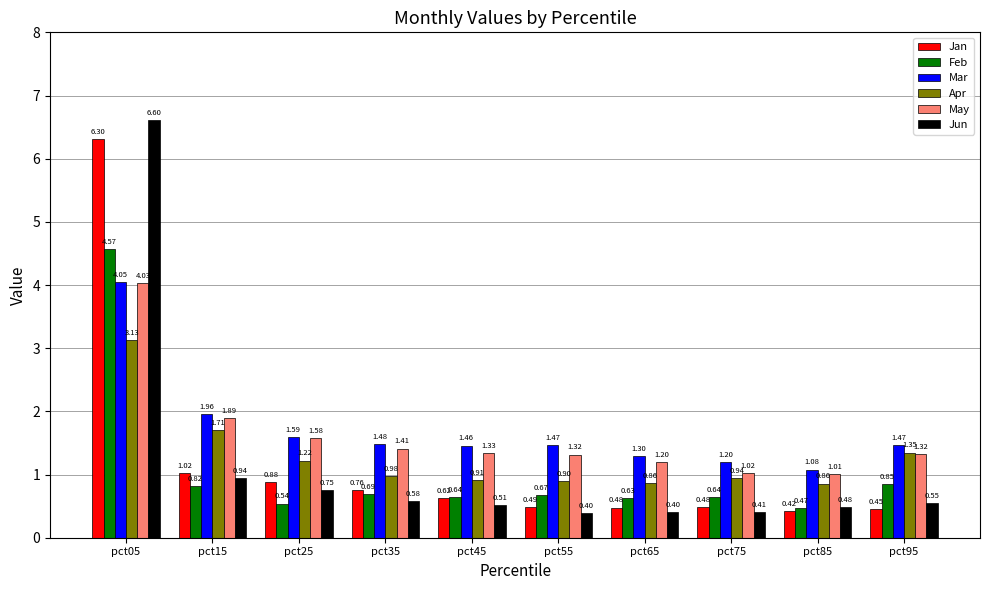

How many bars are there in total?

60